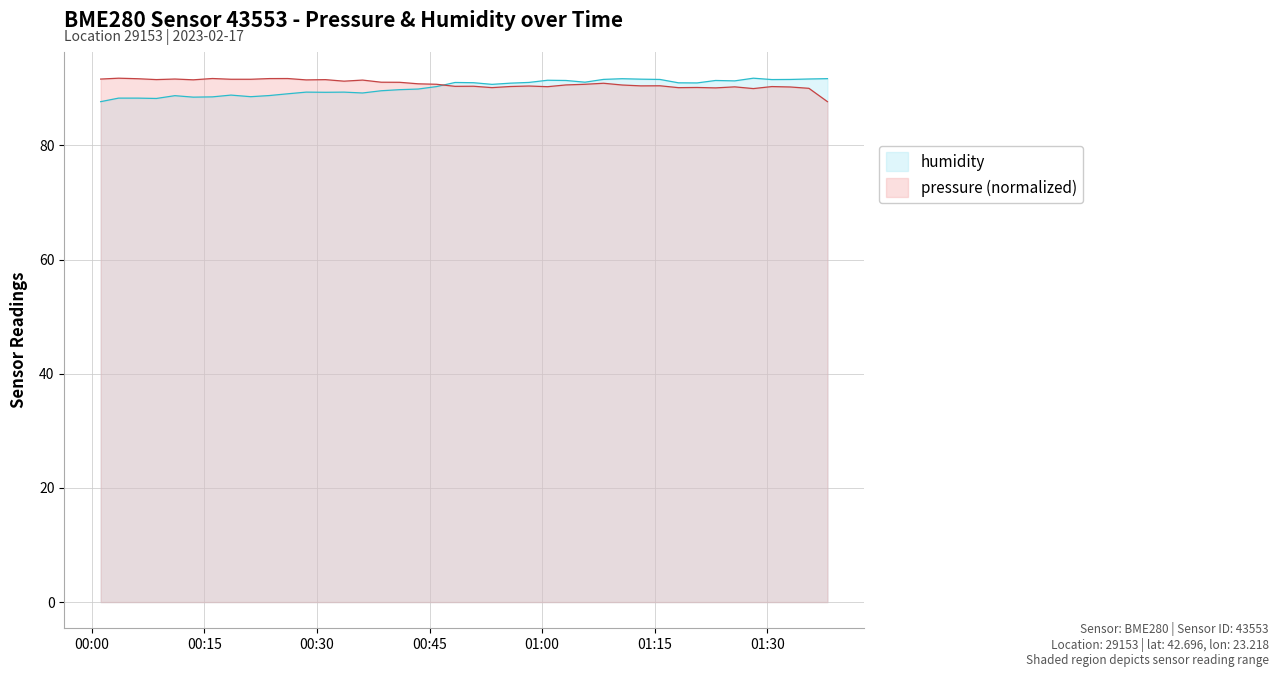

What is the maximum value shown in the chart?

91.8